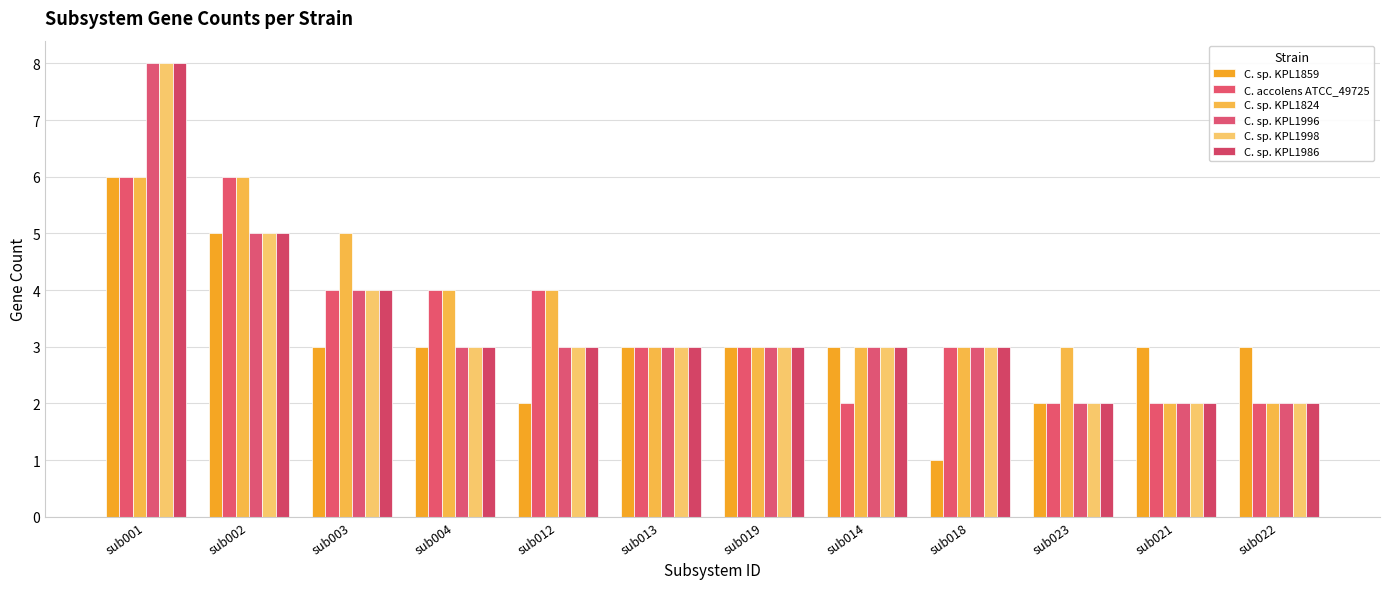

How many bars are there in total?

72